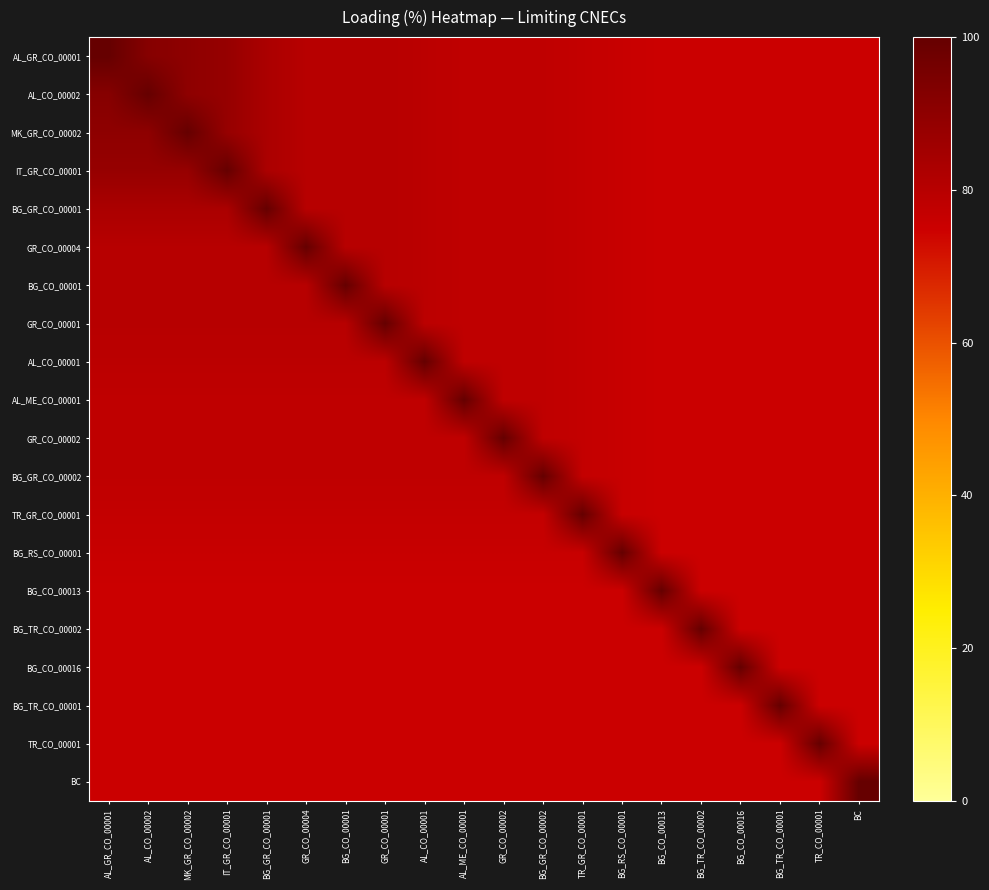

How many data points does each series have?

20